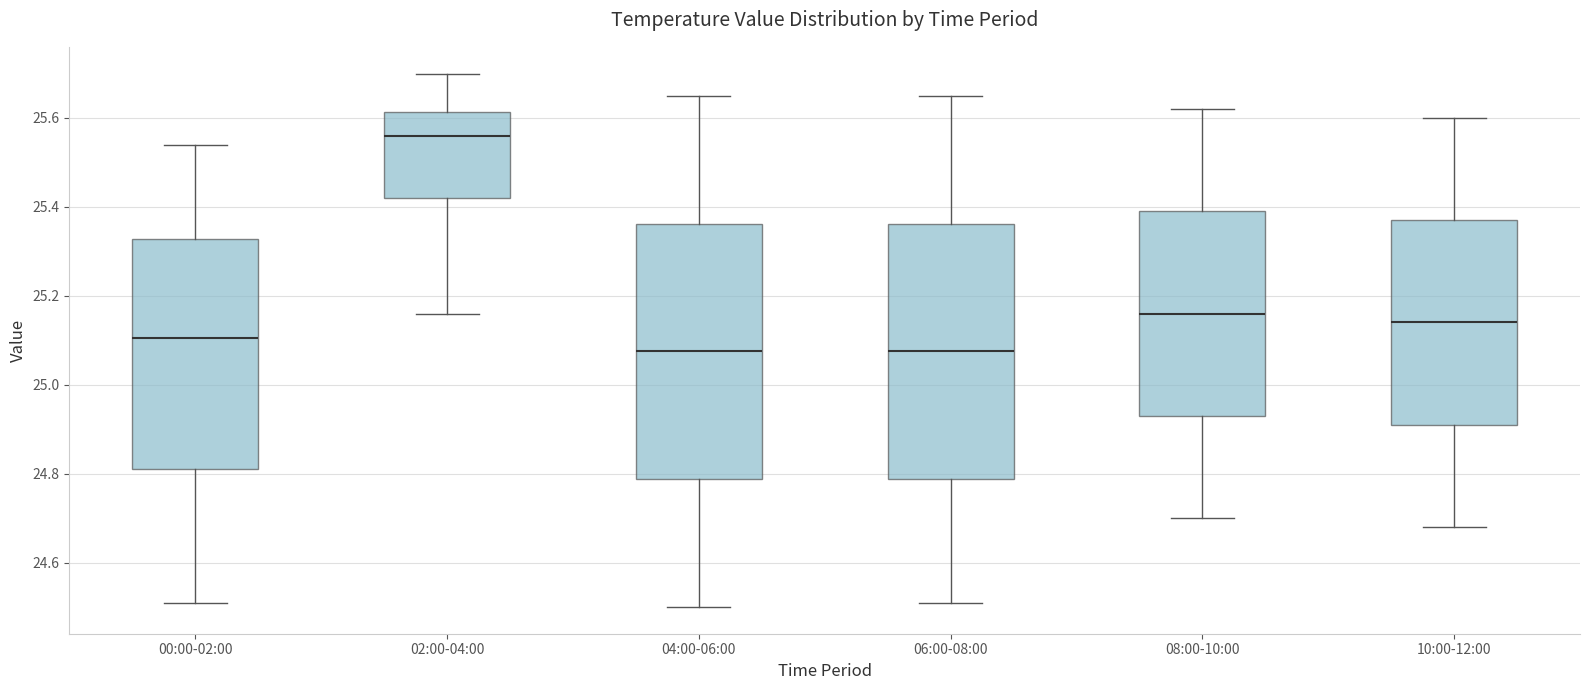

Reading left to right, read every box against the y-axis: the position of its median line, the range the box covers, and the ends of its whiskers. The values are not printed on the chart, so give them approximately, as read against the axis.

00:00-02:00: median 25.10, box 24.82 to 25.32, whiskers 24.52 to 25.54
02:00-04:00: median 25.56, box 25.42 to 25.62, whiskers 25.16 to 25.70
04:00-06:00: median 25.08, box 24.78 to 25.36, whiskers 24.50 to 25.66
06:00-08:00: median 25.08, box 24.78 to 25.36, whiskers 24.52 to 25.66
08:00-10:00: median 25.16, box 24.94 to 25.40, whiskers 24.70 to 25.62
10:00-12:00: median 25.14, box 24.92 to 25.38, whiskers 24.68 to 25.60